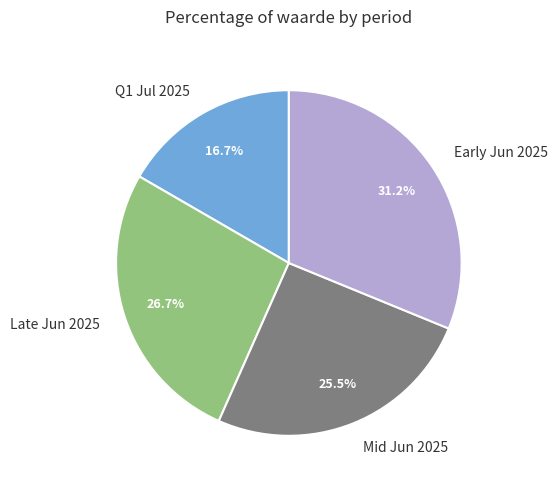

What is the largest slice in the pie chart?

Early Jun 2025